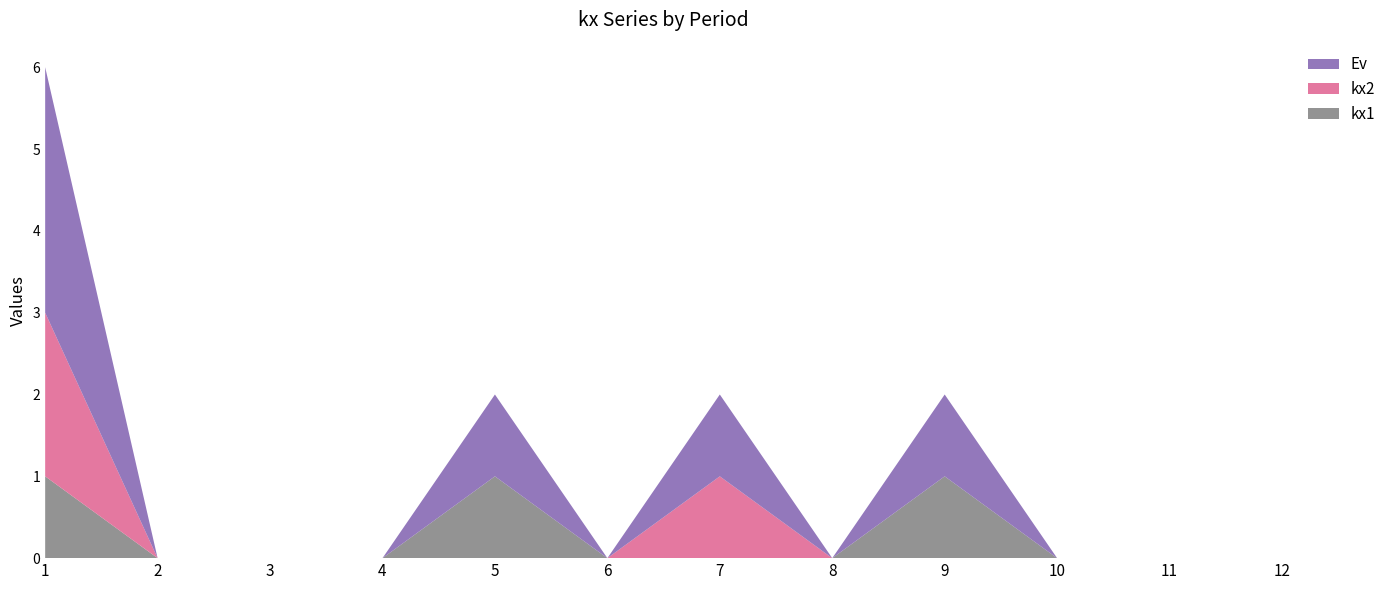

Reading left to right, transcribe all the data shown in this chart.

kx1: 1=1	2=0	3=0	4=0	5=1	6=0	7=0	8=0	9=1	10=0	11=0	12=0
kx2: 1=2	2=0	3=0	4=0	5=0	6=0	7=1	8=0	9=0	10=0	11=0	12=0
Ev: 1=3	2=0	3=0	4=0	5=1	6=0	7=1	8=0	9=1	10=0	11=0	12=0